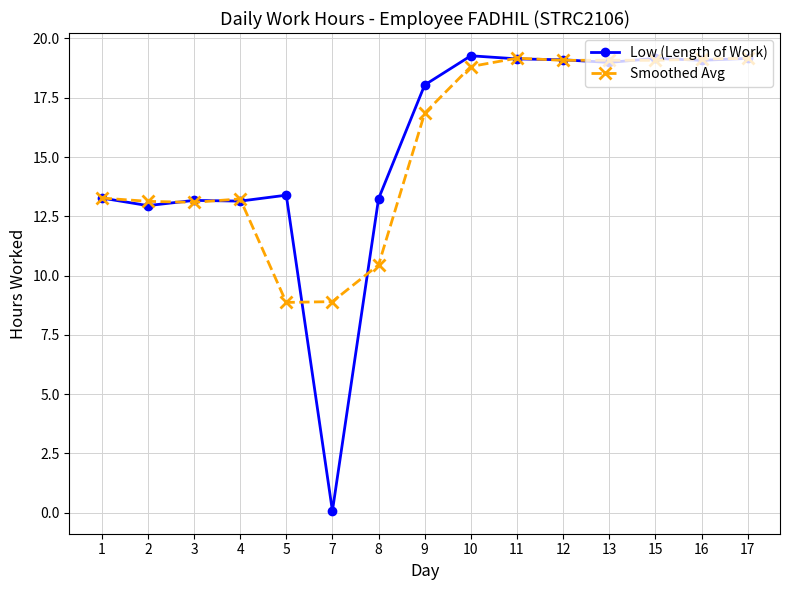

Read the Smoothed Avg value at 12.

19.1